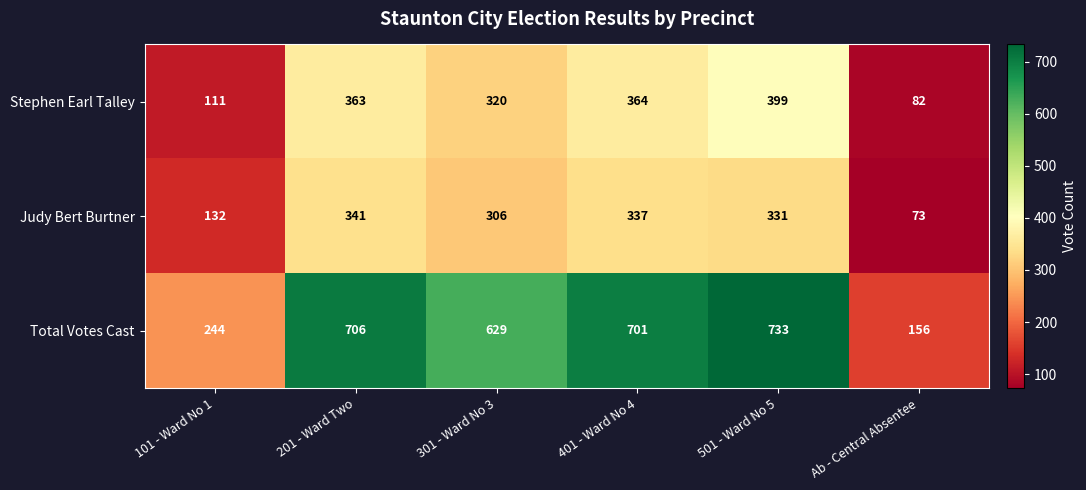

Count the number of categories in the chart.

6